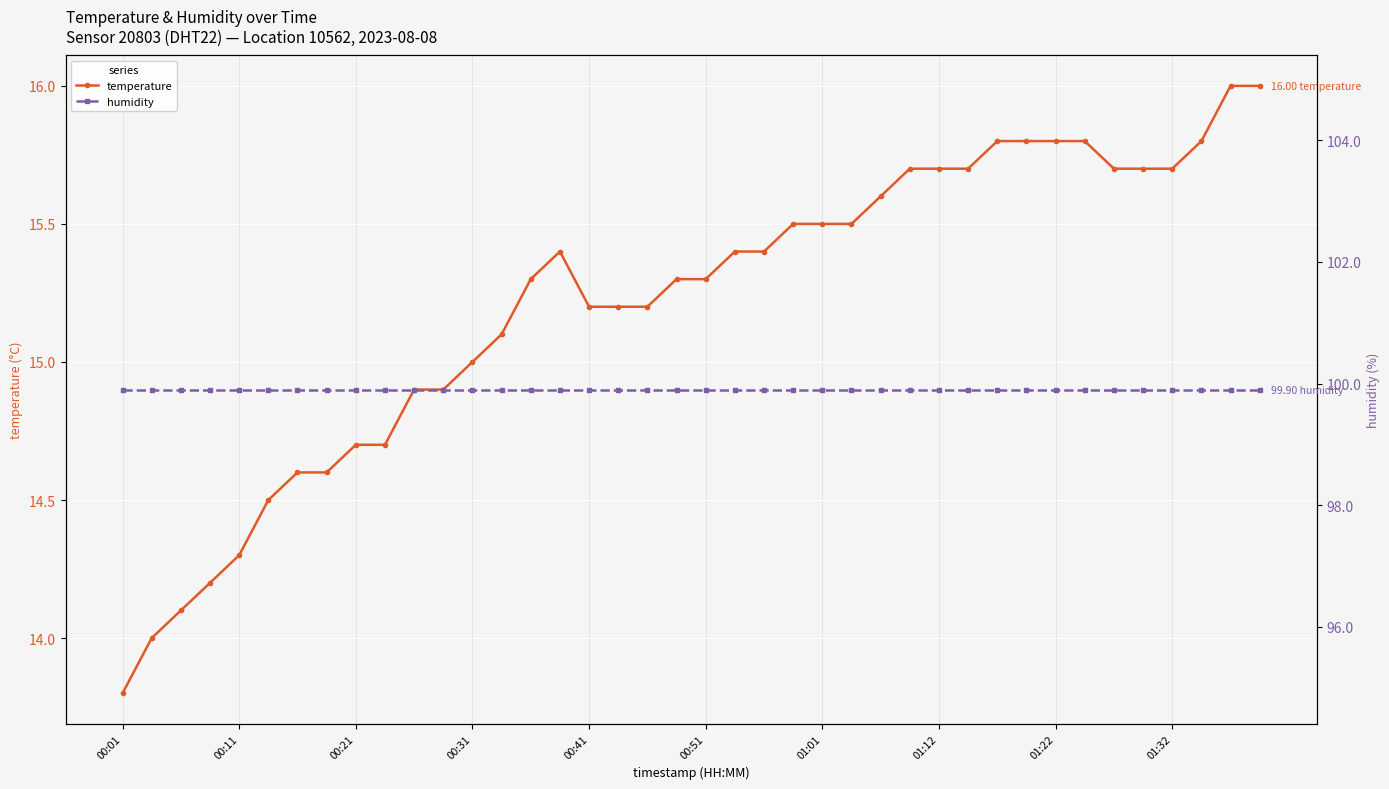

Which series has the largest total across all categories?

humidity